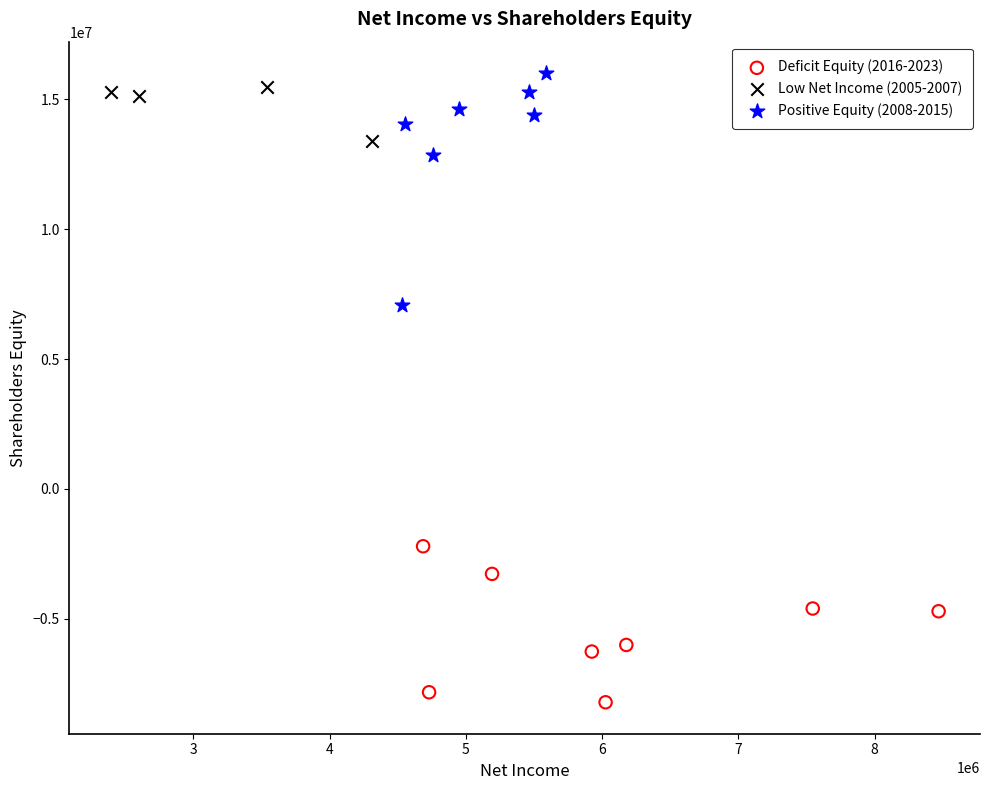

Which series contains the lowest Y value?

Deficit Equity (2016-2023)